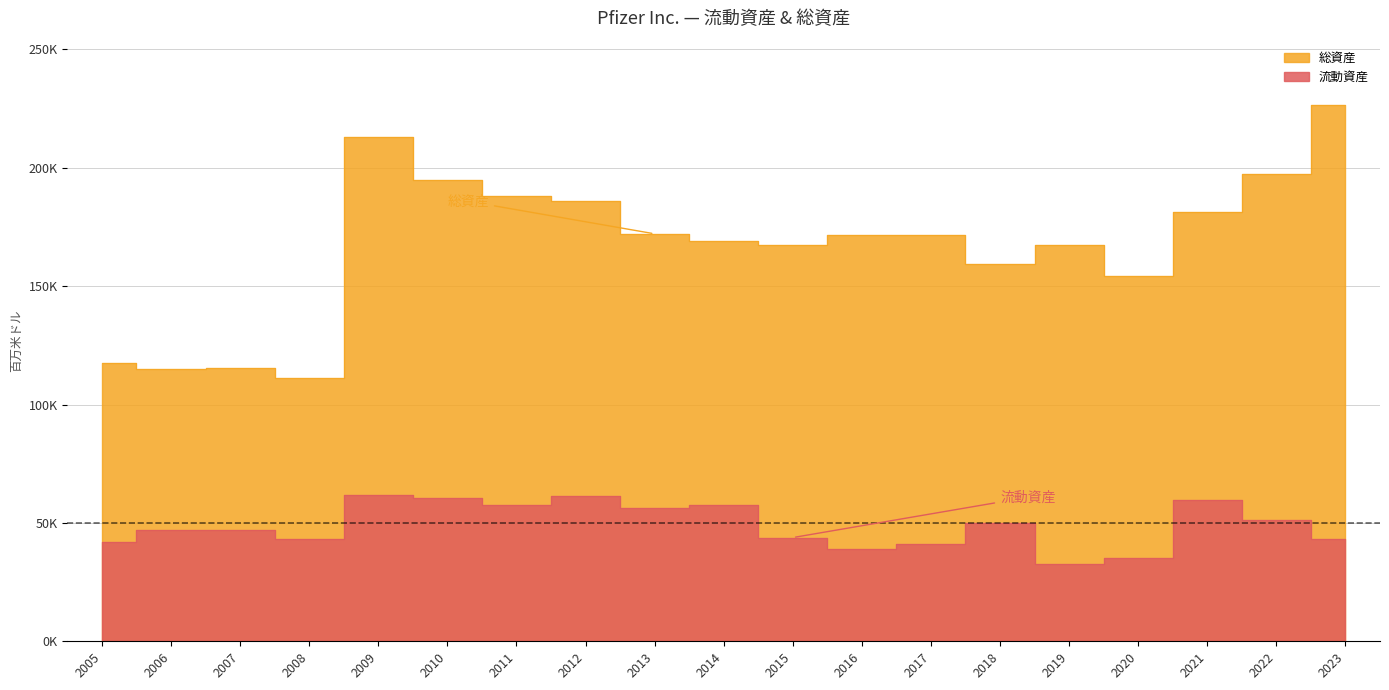

Which series has the largest range (max minus min)?

総資産